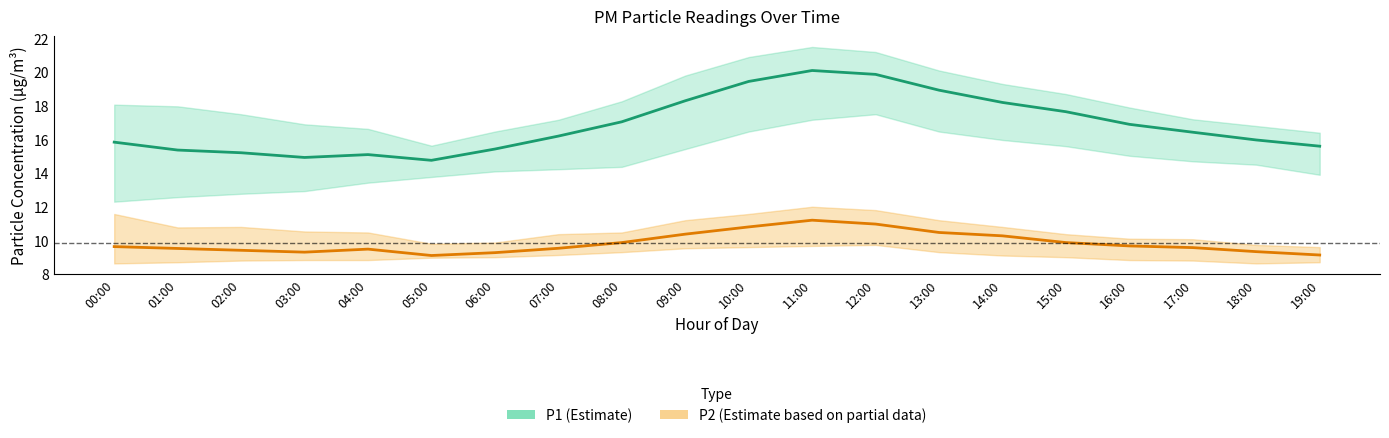

Which category has the lowest value across all series?

05:00